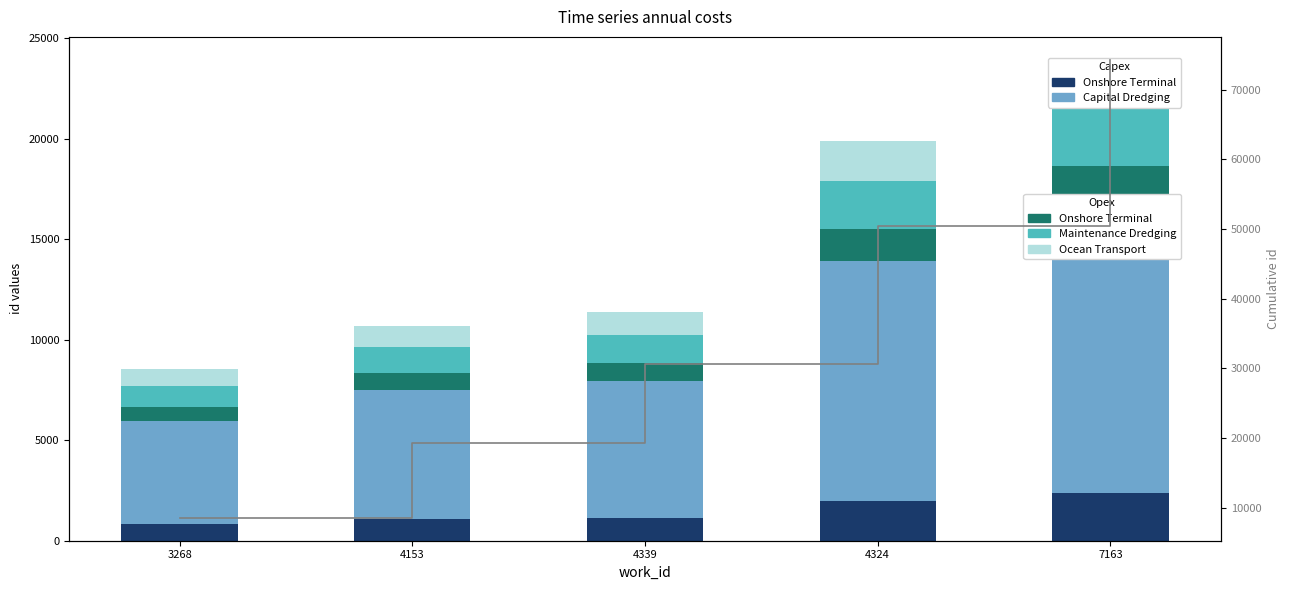

List the labels in order of Maintenance Dredging value, smallest first.

3268, 4153, 4339, 4324, 7163